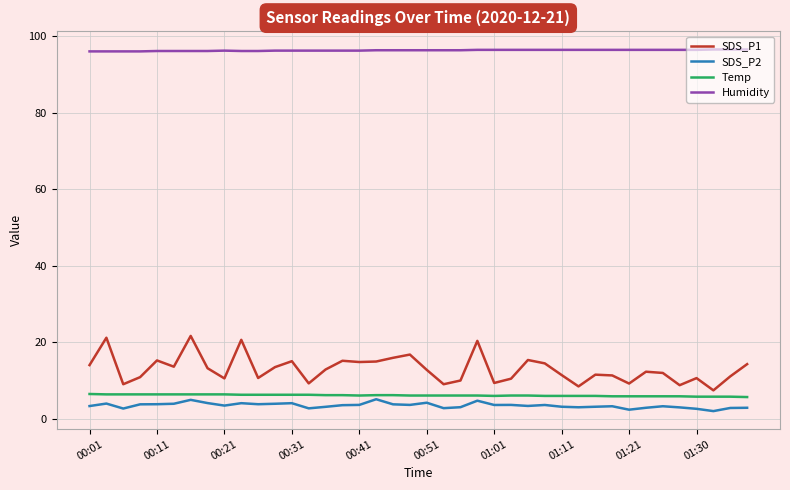

How many series are shown in this chart?

4